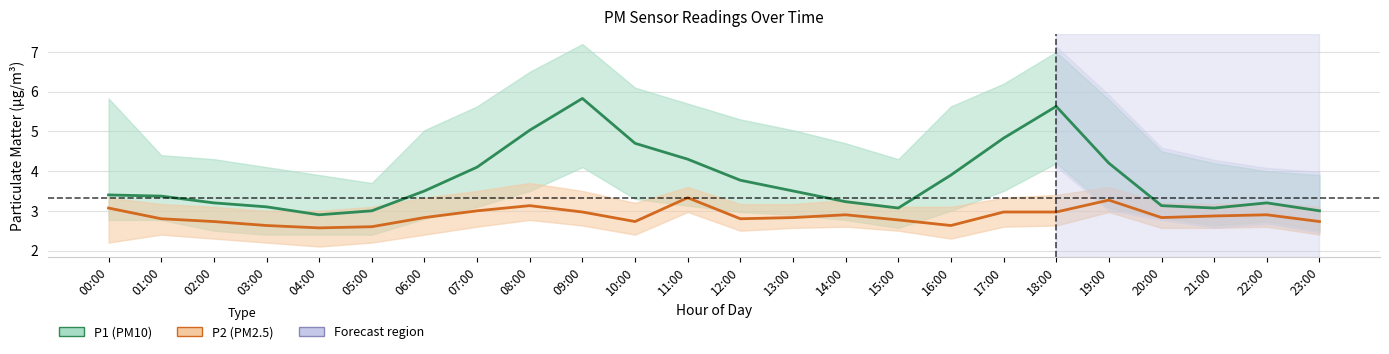

Which series has the largest total across all categories?

P1